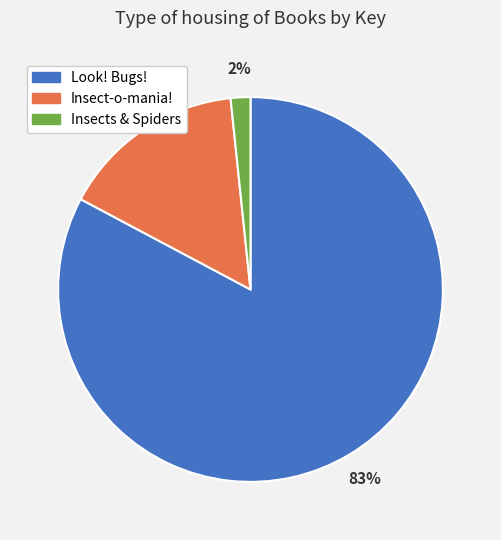

Between Insects & Spiders and Insect-o-mania!, which is larger?

Insect-o-mania!